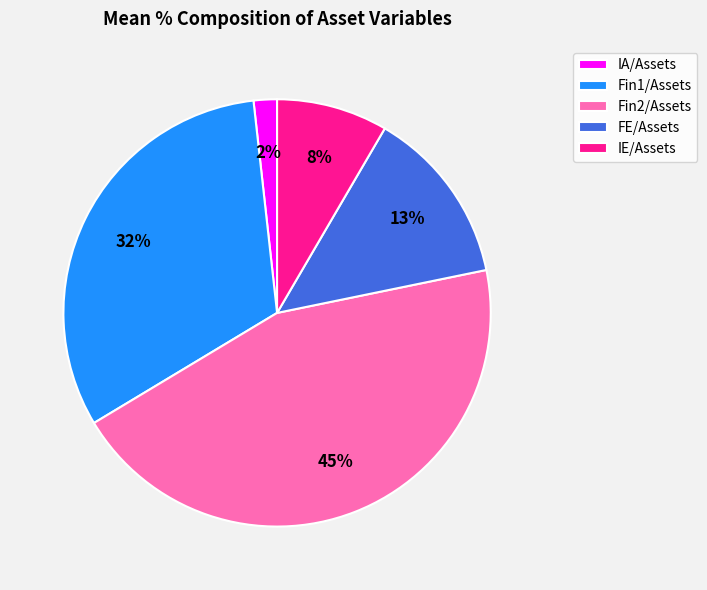

True or false: IA/Assets accounts for 9% of the total.

False